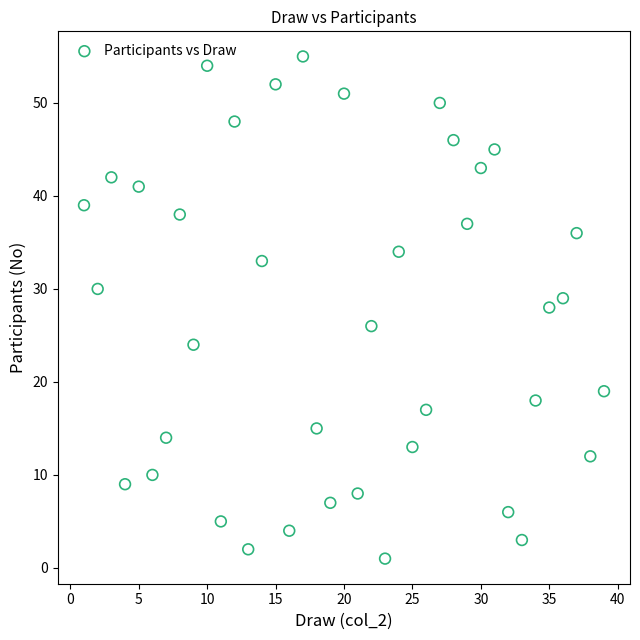

What is the range of X values (max minus min)?

38